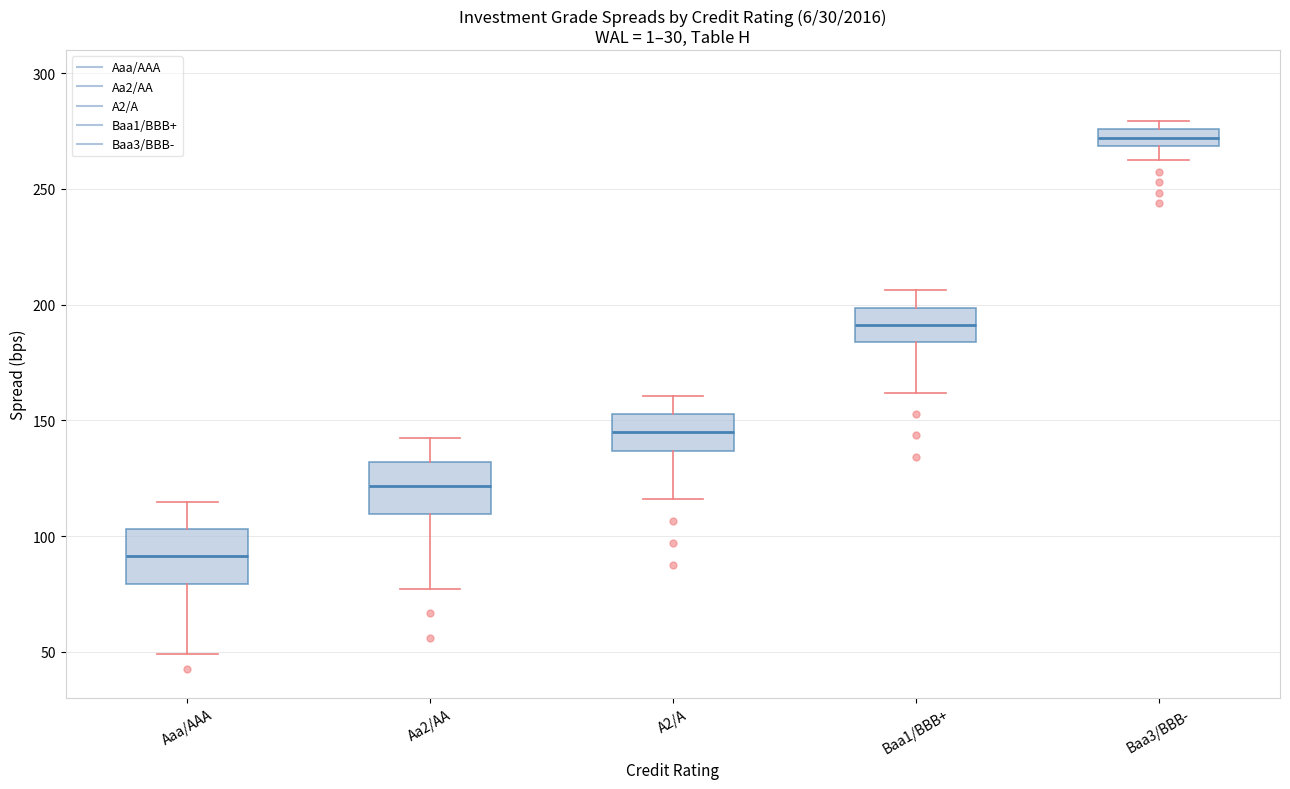

Which box has the highest median line?

Baa3/BBB-